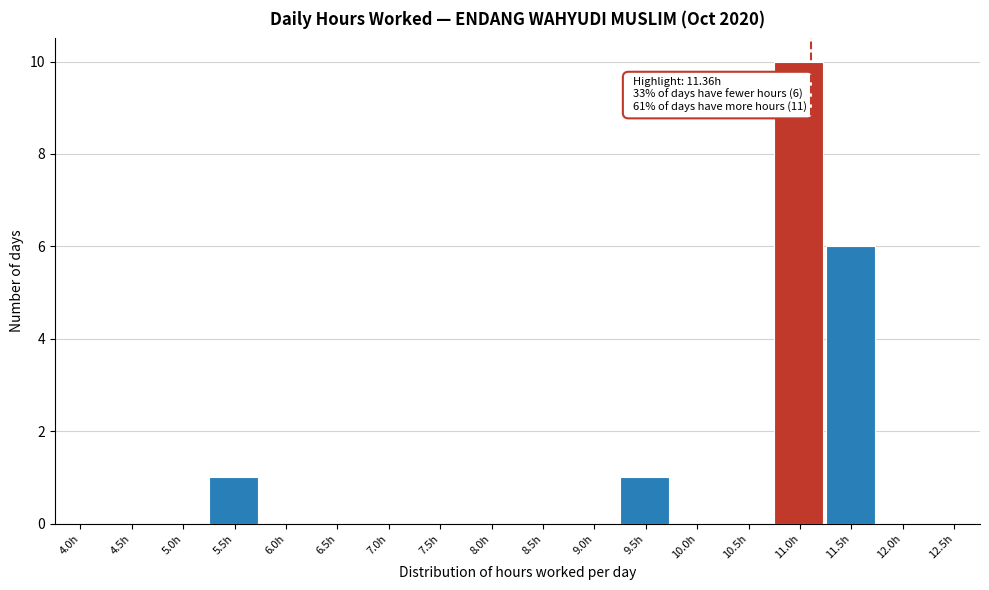

Reading left to right, extract all data points from this chart.

4.0h=0	4.5h=0	5.0h=0	5.5h=1	6.0h=0	6.5h=0	7.0h=0	7.5h=0	8.0h=0	8.5h=0	9.0h=0	9.5h=1	10.0h=0	10.5h=0	11.0h=10	11.5h=6	12.0h=0	12.5h=0